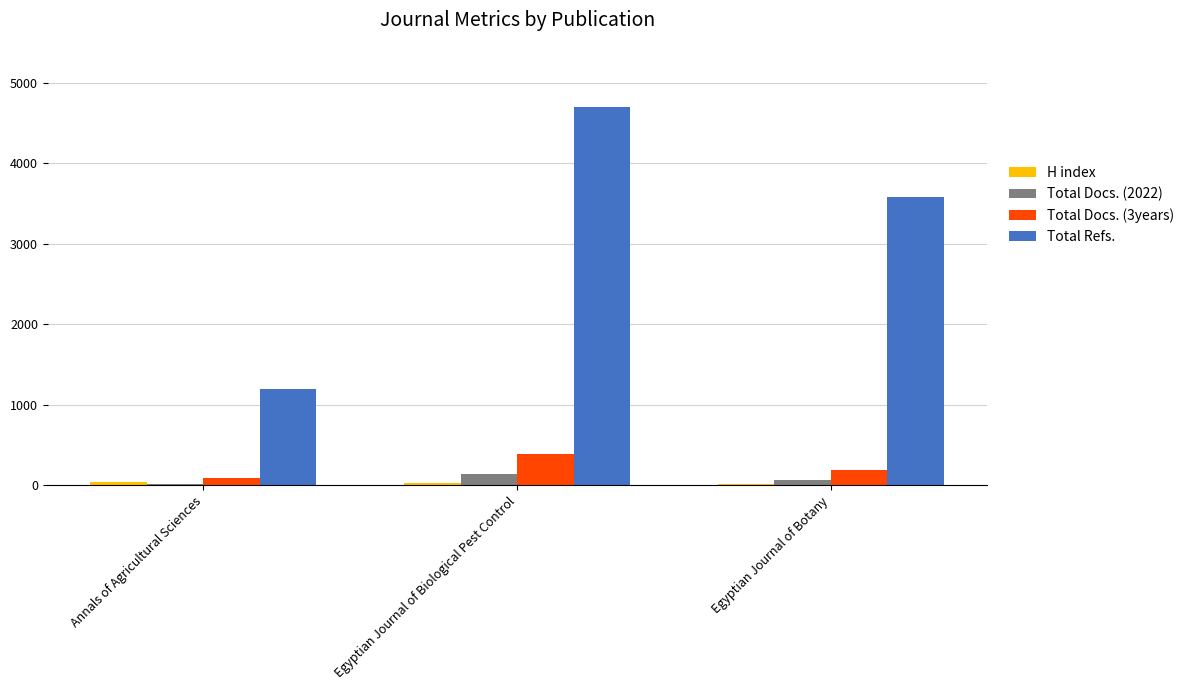

The Total Refs. series shows 586 at Annals of Agricultural Sciences. True or false?

False